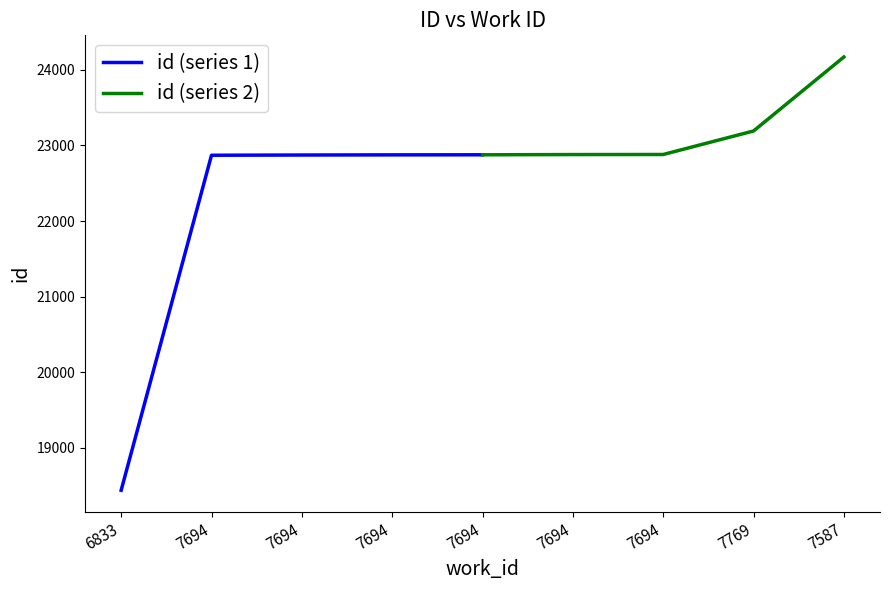

True or false: id (series 2) has more than 1 points higher than both neighbors.

False